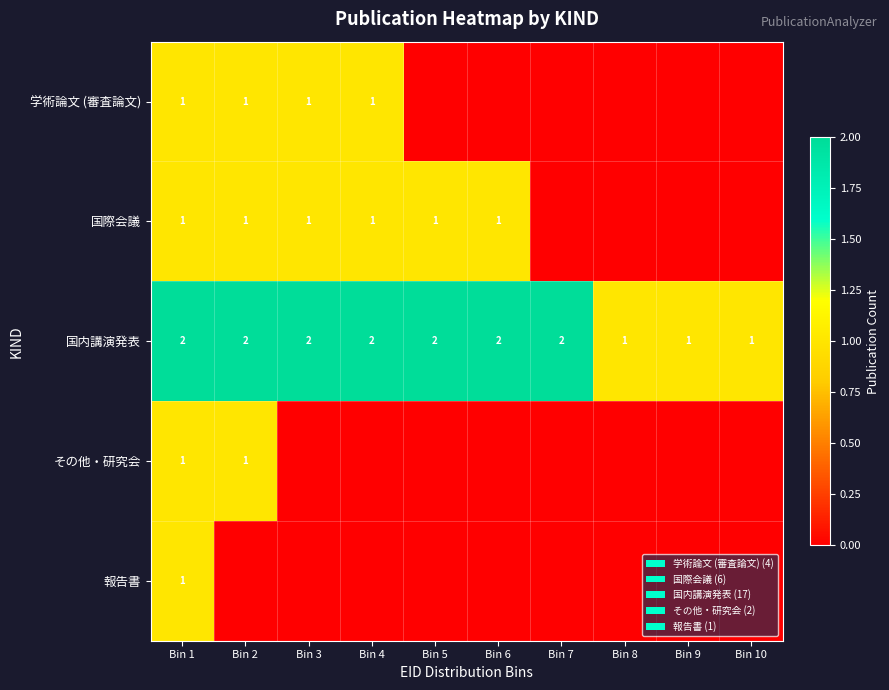

True or false: 国際会議 has a value of 1 at Bin 6.

True